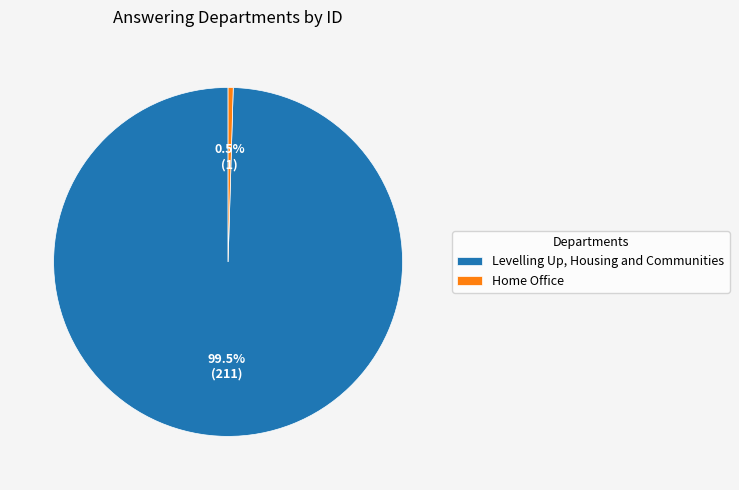

Which category has the smallest portion of the pie?

Home Office